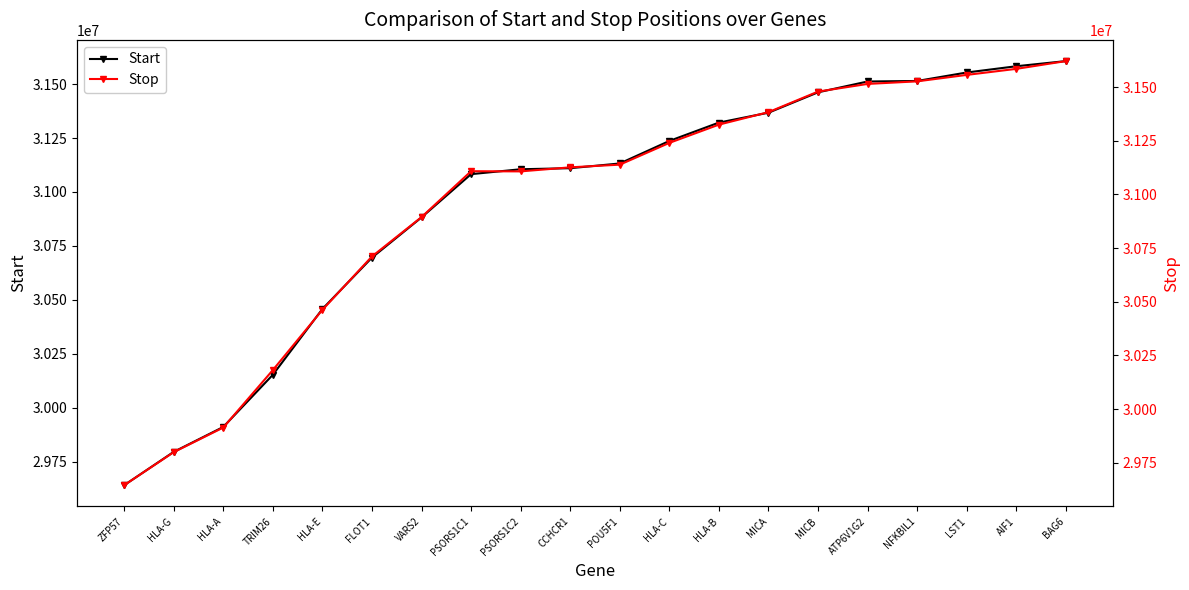

How many lines are shown in the chart?

2